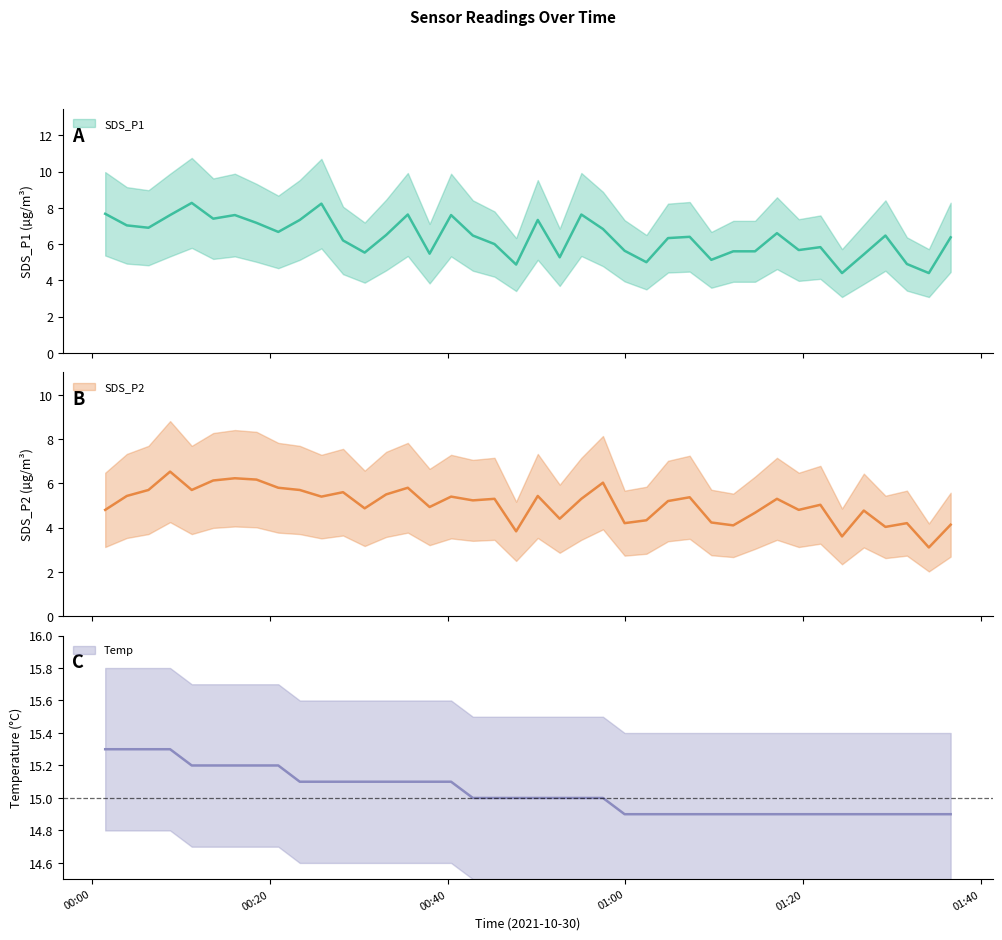

How many lines are shown in the chart?

3